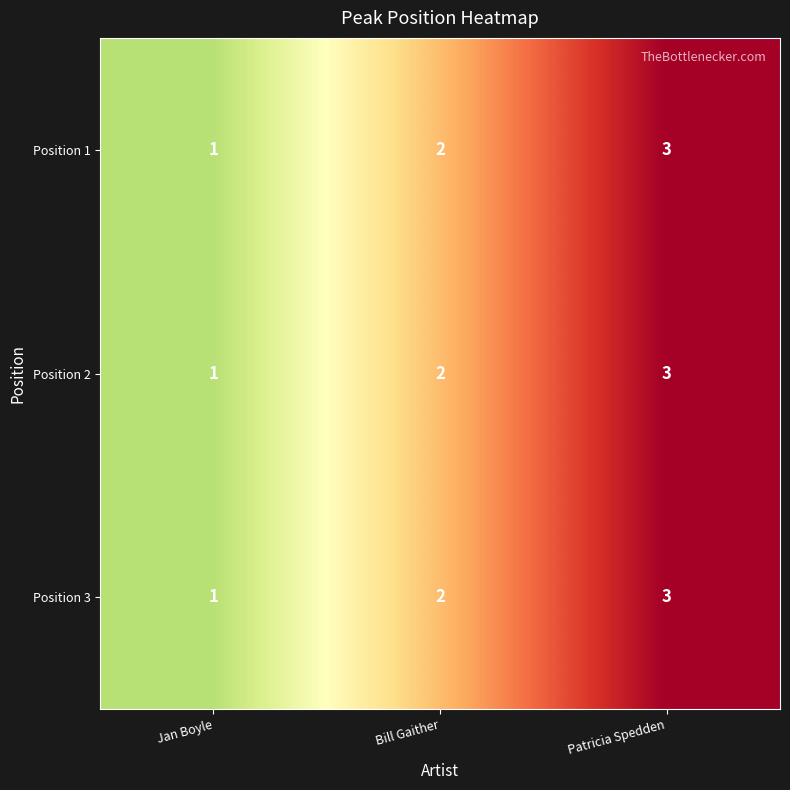

How many distinct data groups are displayed?

3